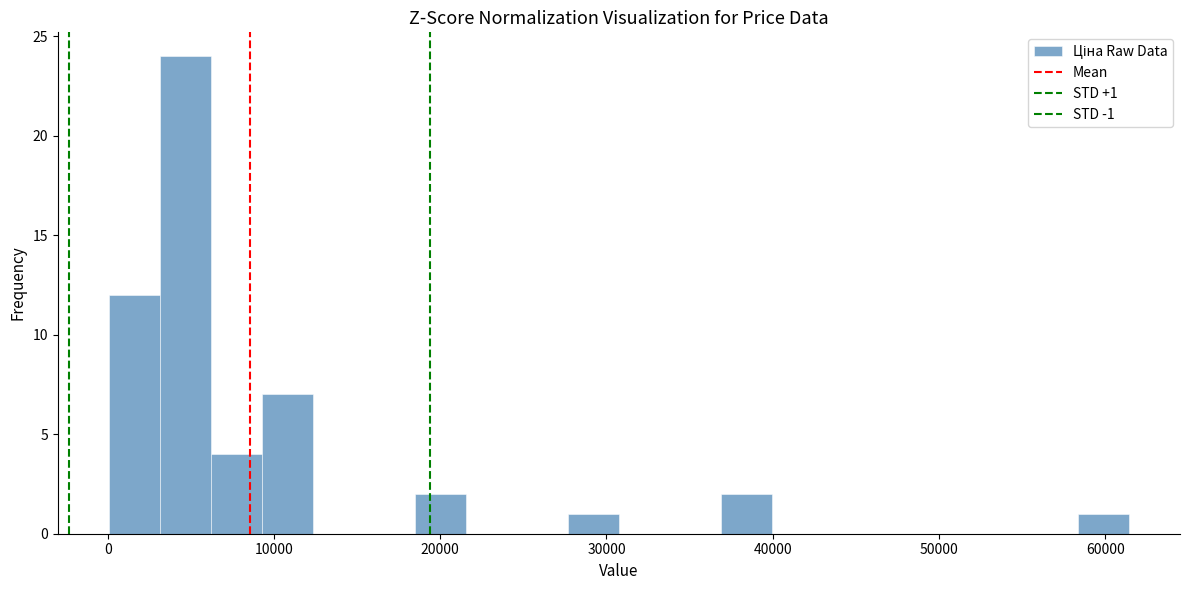

Around what value on the x-axis is the tallest bar? Give the approximate position of its centre, as read against the axis.

5000